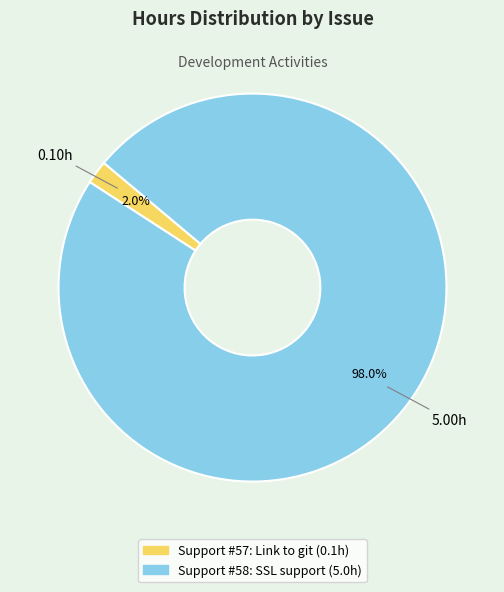

Count the number of slices in the pie.

2